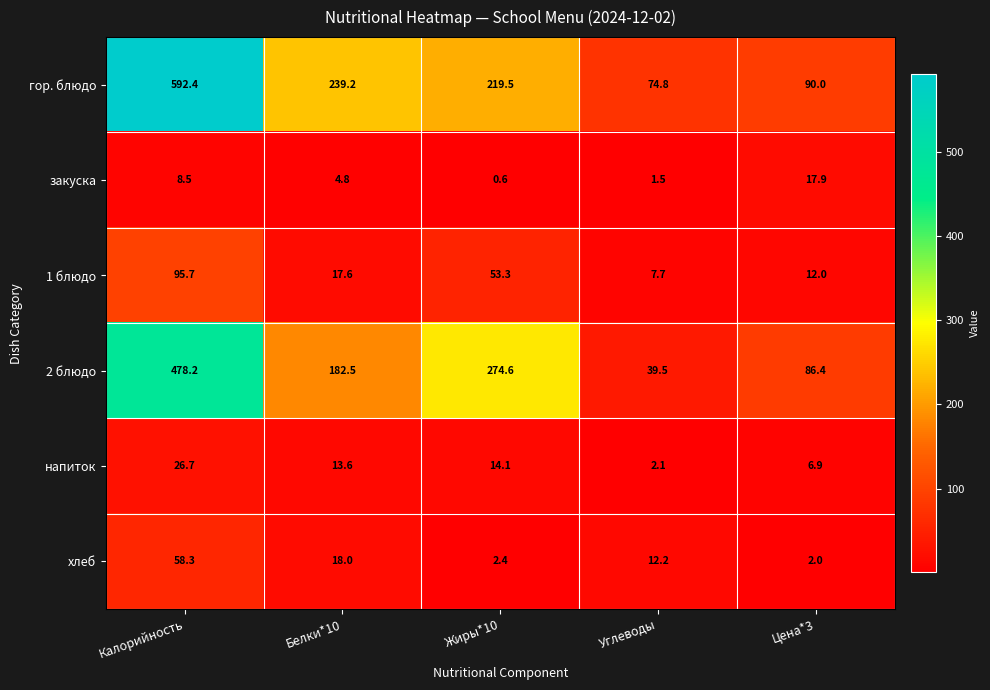

At how many categories does at least one series exceed 206?

3